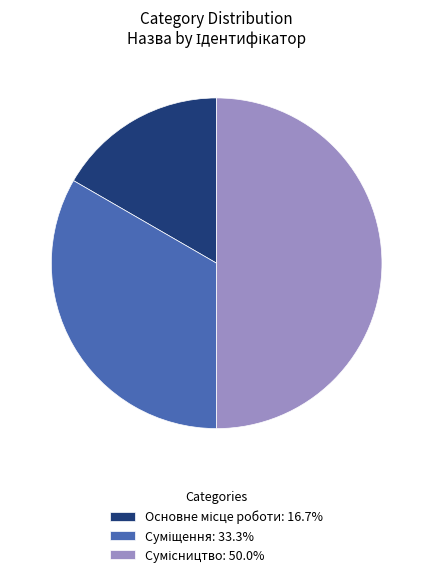

How many slices are in this pie chart?

3